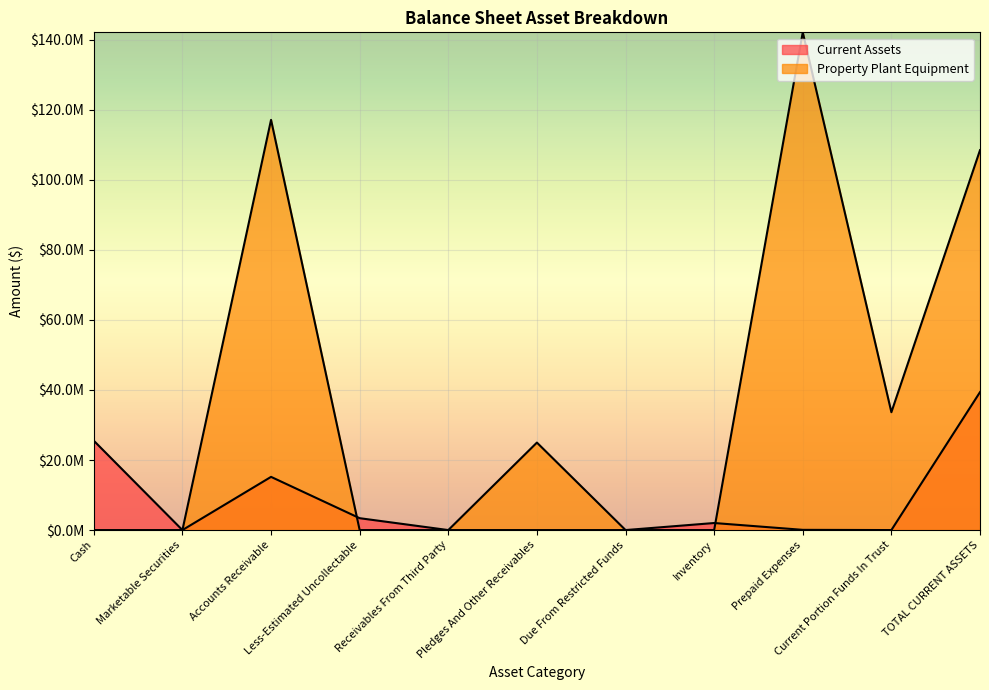

Reading left to right, what are all the values shown in this chart?

Current Assets: Cash=25507937.5	Marketable Securities=0.0	Accounts Receivable=15190562.8	Less-Estimated Uncollectable=3391937.0	Receivables From Third Party=0.0	Pledges And Other Receivables=0.0	Due From Restricted Funds=0.0	Inventory=2013481.6	Prepaid Expenses=64764.4	Current Portion Funds In Trust=0.0	TOTAL CURRENT ASSETS=39384809.3
Property Plant Equipment: Cash=0.0	Marketable Securities=0.0	Accounts Receivable=117127416.7	Less-Estimated Uncollectable=0.0	Receivables From Third Party=0.0	Pledges And Other Receivables=24981413.6	Due From Restricted Funds=11721.0	Inventory=0.0	Prepaid Expenses=142120551.3	Current Portion Funds In Trust=33652210.1	TOTAL CURRENT ASSETS=108468341.2